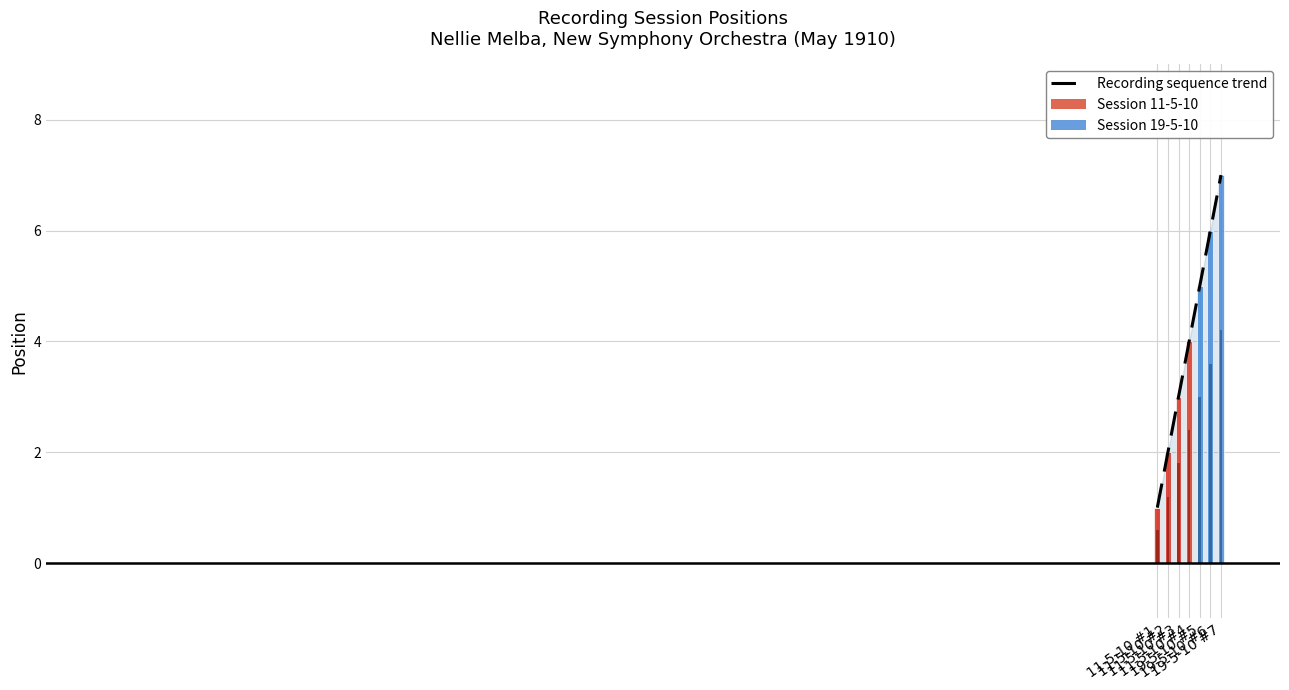

At which label is the value closest to 4?

11-5-10 #4